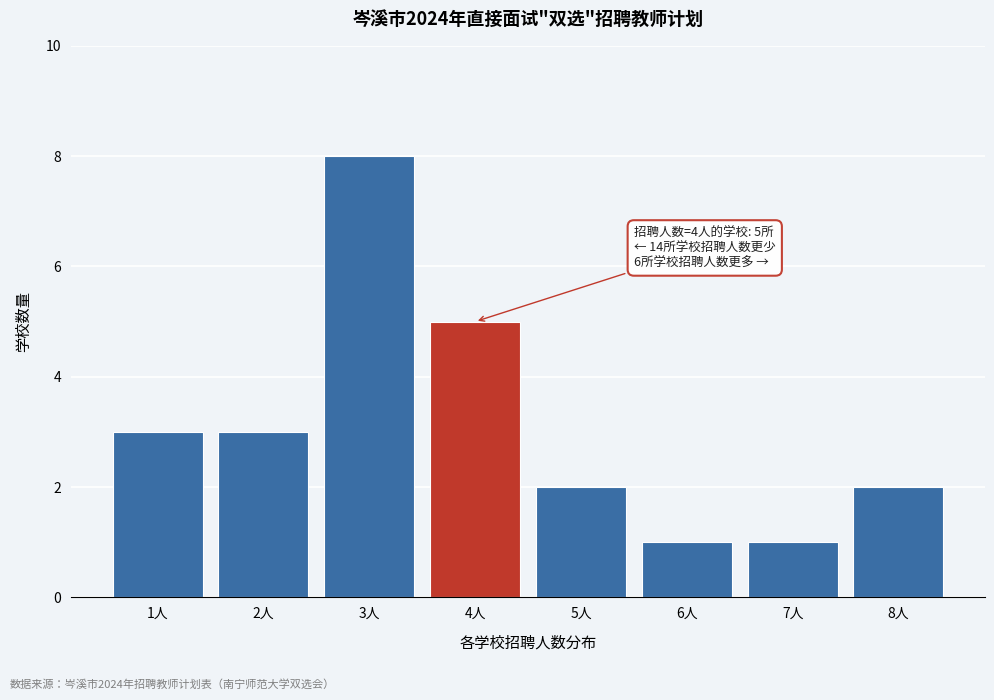

Which range on the x-axis has the tallest bar?

2.5 to 3.5